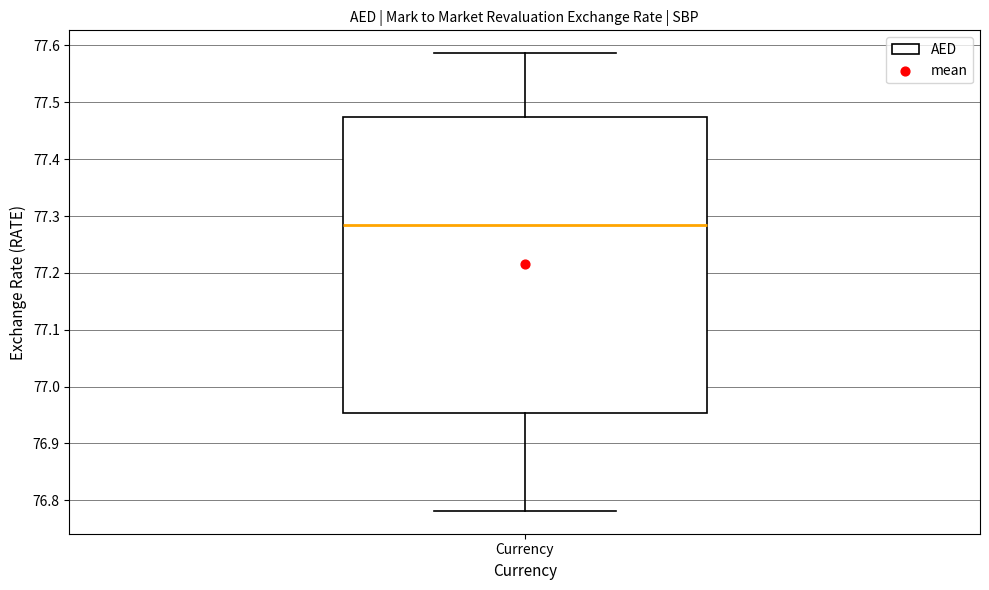

Read this box plot against the y-axis: the position of the median line, the range covered by the box, and the ends of both whiskers. The values are not printed on the chart, so give them approximately, as read against the axis.

median 77.28, box 76.95 to 77.47, whiskers 76.78 to 77.59